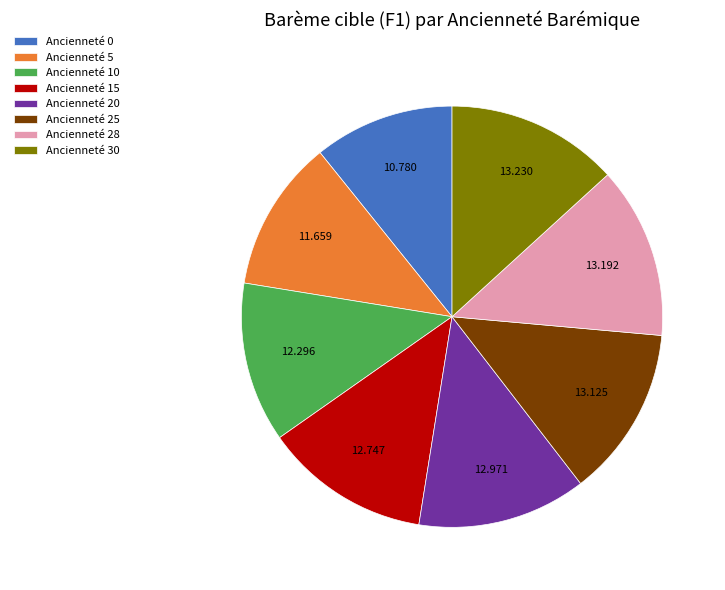

Do Ancienneté 0 and Ancienneté 10 together represent more than half of the pie?

No